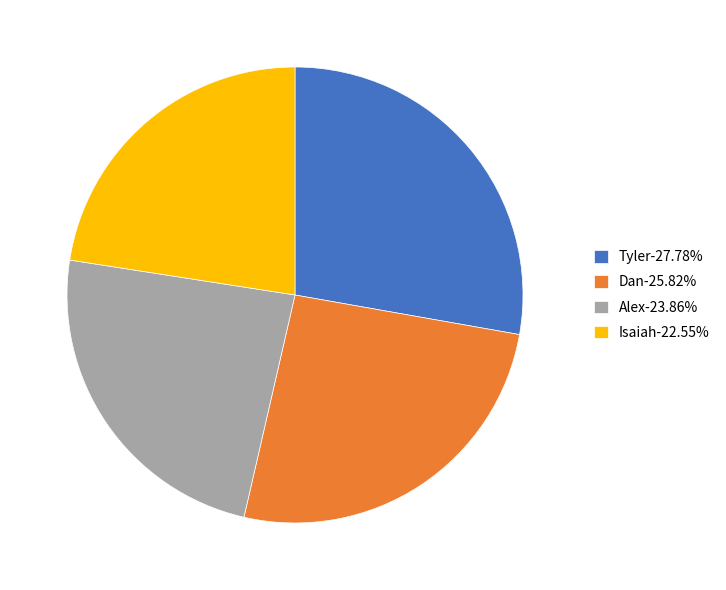

Which category has the smallest portion of the pie?

Isaiah